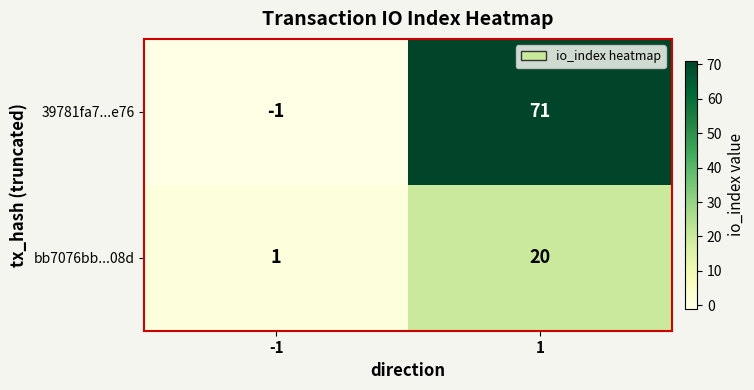

What is the difference between the highest and lowest values at 1?

51